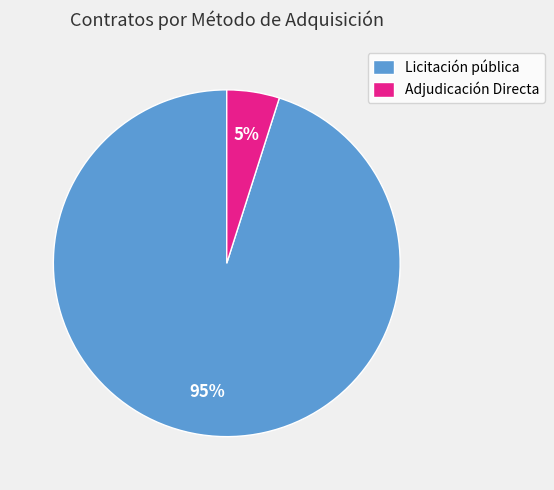

How many segments does this pie chart have?

2